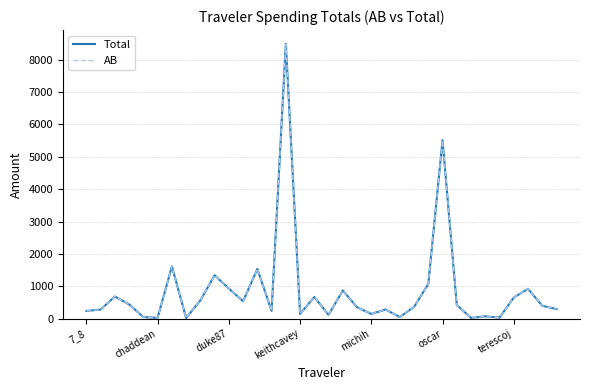

Does the chart have visible grid lines?

Yes